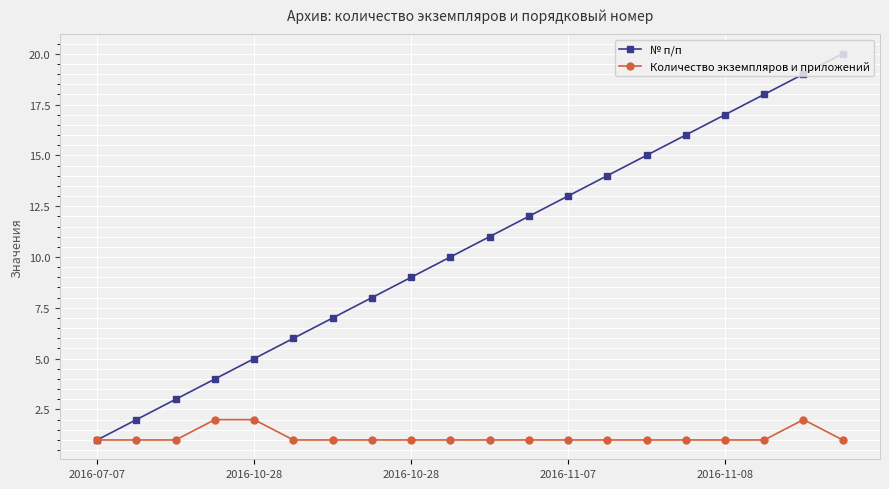

What is the difference between the maximum and minimum values in the Количество экземпляров и приложений series?

1